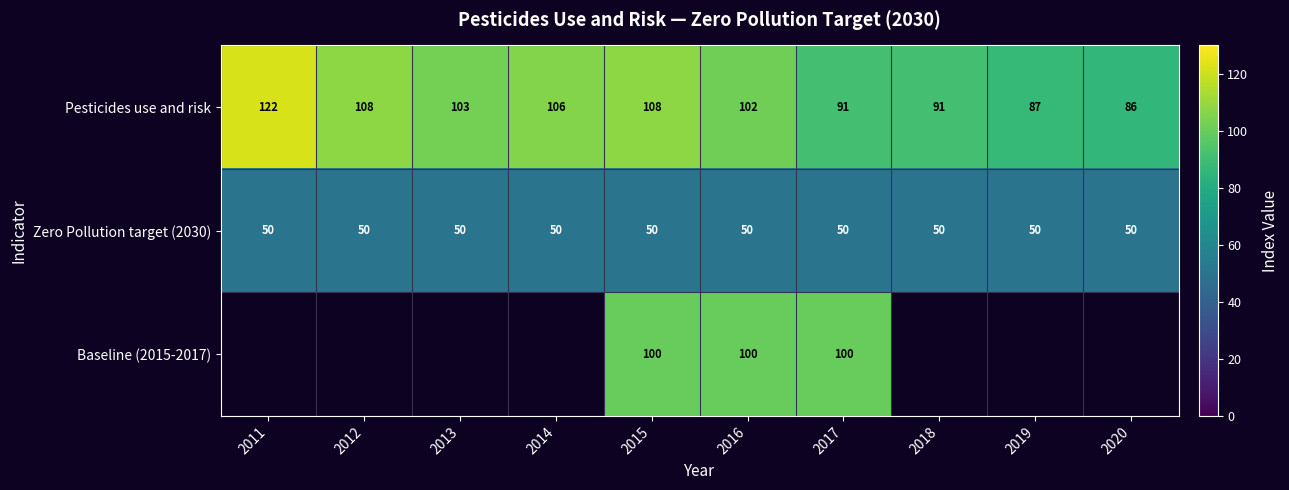

The Pesticides use and risk series shows 27.4 at 2017. True or false?

False